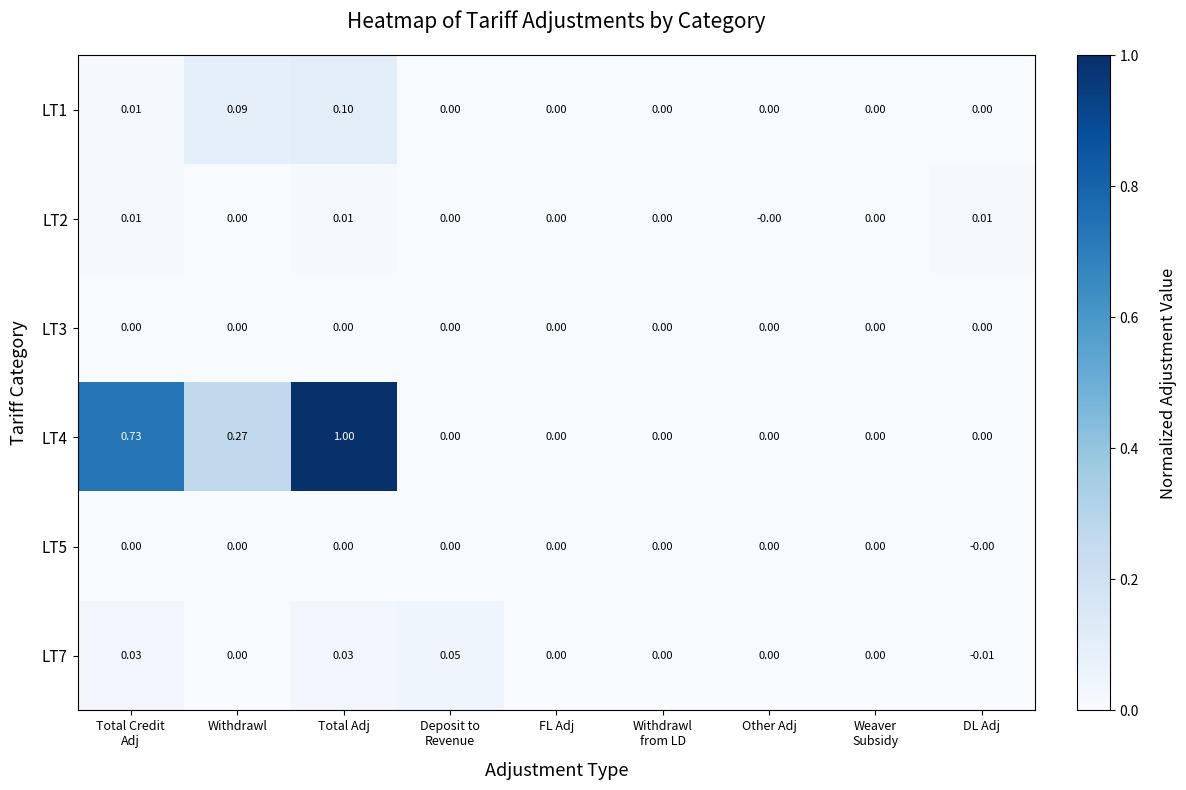

At which category is the sum across all series the highest?

Total Adj